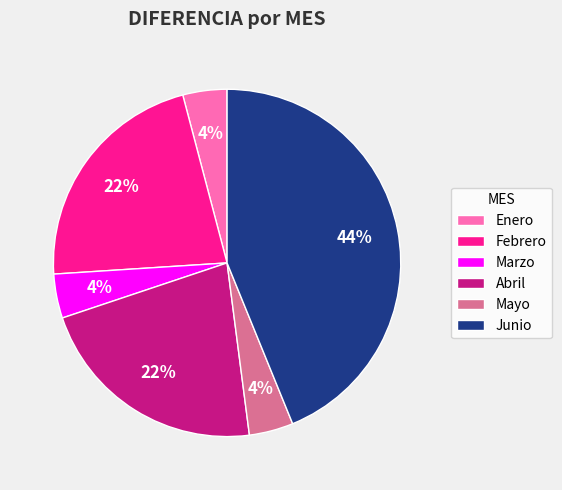

The Abril slice represents 22% of the pie. True or false?

True